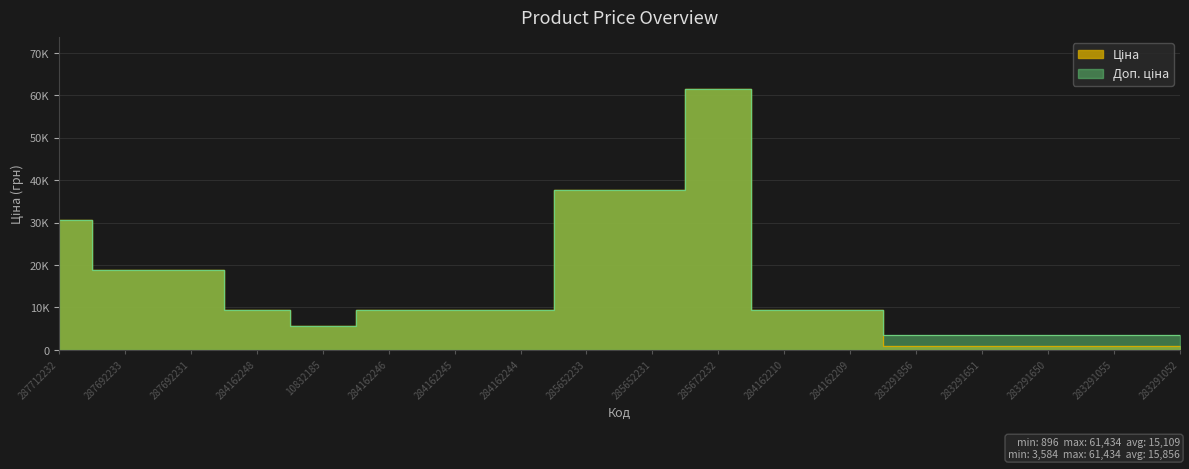

How many values in the Доп. ціна series are below 9480?

6